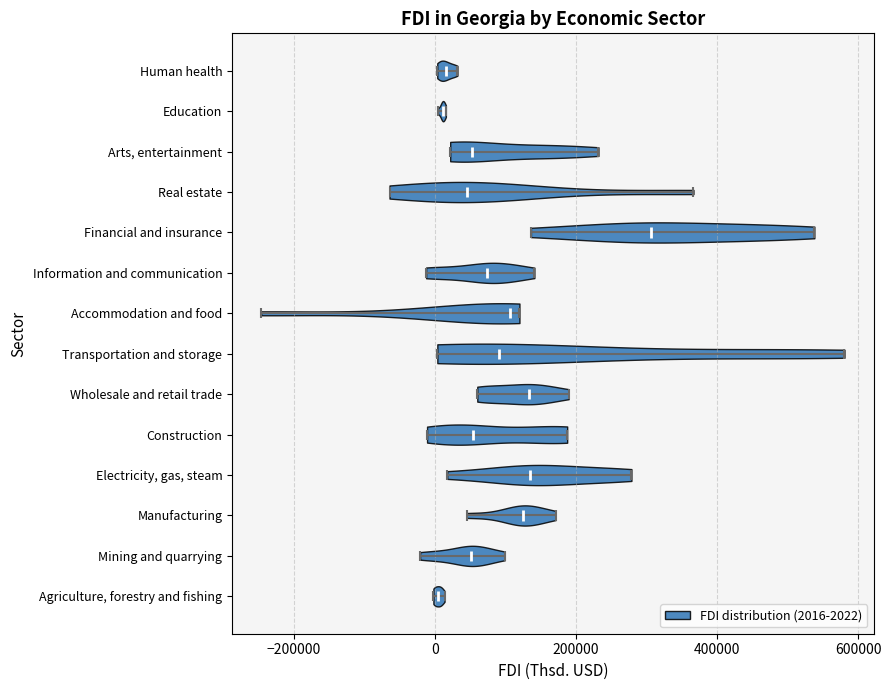

Reading bottom to top, read every violin against the x-axis: where its median line is, and the lowest and highest points it reaches. The values are not printed on the chart, so give them approximately, as read against the axis.

Agriculture, forestry and fishing: median line 0, lowest point 0, highest point 20000
Mining and quarrying: median line 60000, lowest point -20000, highest point 100000
Manufacturing: median line 120000, lowest point 40000, highest point 180000
Electricity, gas, steam: median line 140000, lowest point 20000, highest point 280000
Construction: median line 60000, lowest point -20000, highest point 180000
Wholesale and retail trade: median line 140000, lowest point 60000, highest point 180000
Transportation and storage: median line 100000, lowest point 0, highest point 580000
Accommodation and food: median line 100000, lowest point -240000, highest point 120000
Information and communication: median line 80000, lowest point -20000, highest point 140000
Financial and insurance: median line 300000, lowest point 140000, highest point 540000
Real estate: median line 40000, lowest point -60000, highest point 360000
Arts, entertainment: median line 60000, lowest point 20000, highest point 240000
Education: median line 20000, lowest point 0, highest point 20000
Human health: median line 20000, lowest point 0, highest point 40000